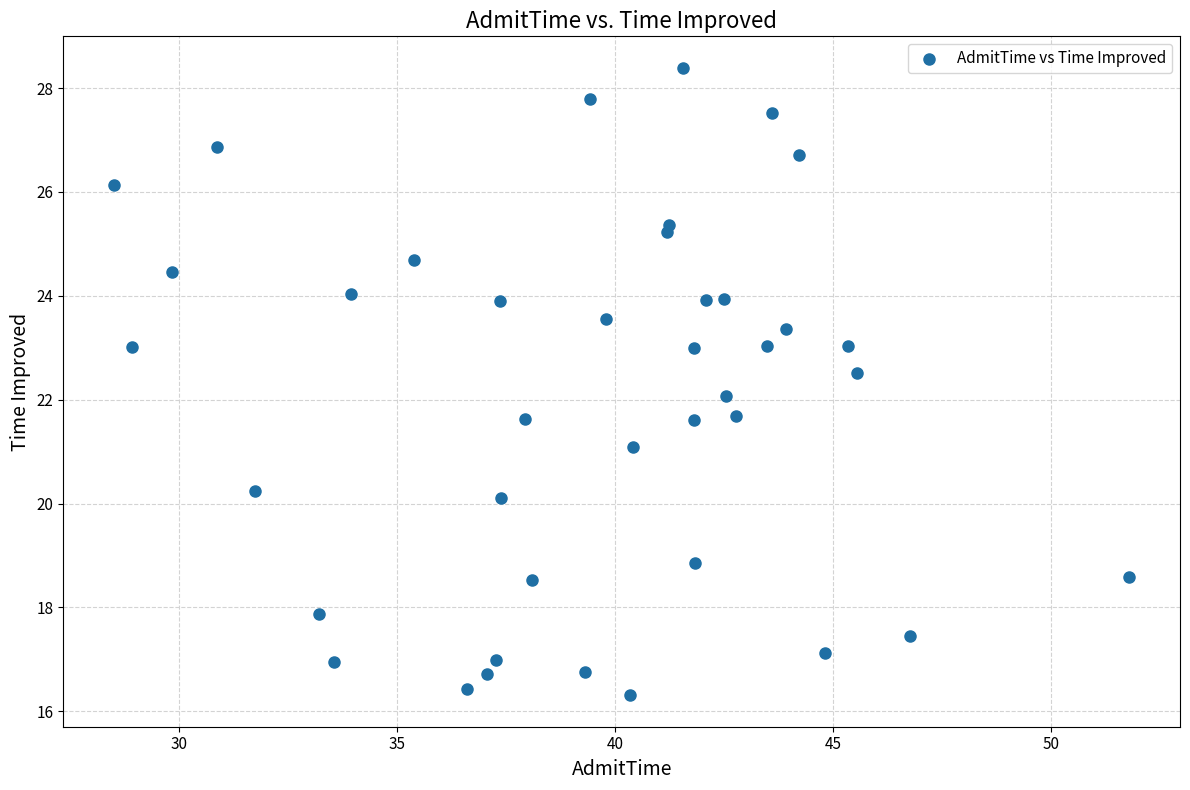

What is the range of Y values (max minus min)?

12.1